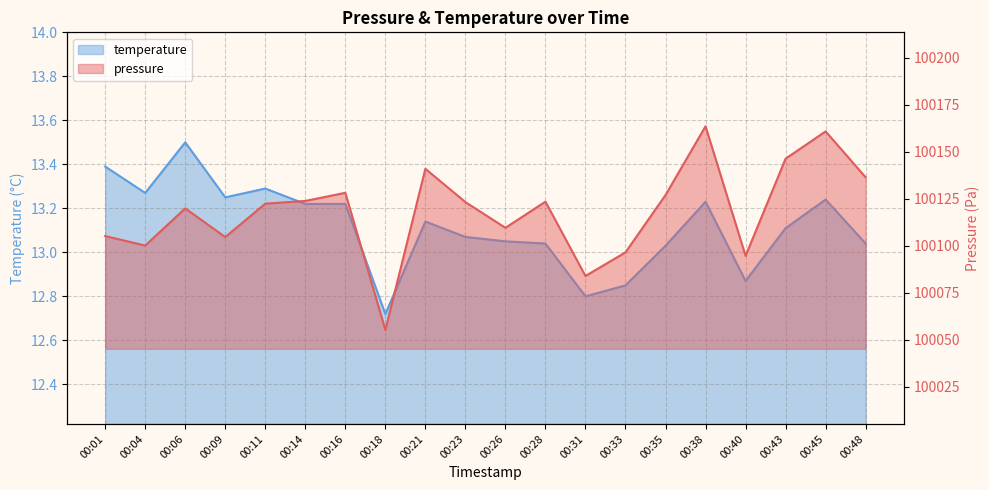

What is the difference between the maximum and minimum values in the pressure series?

108.4